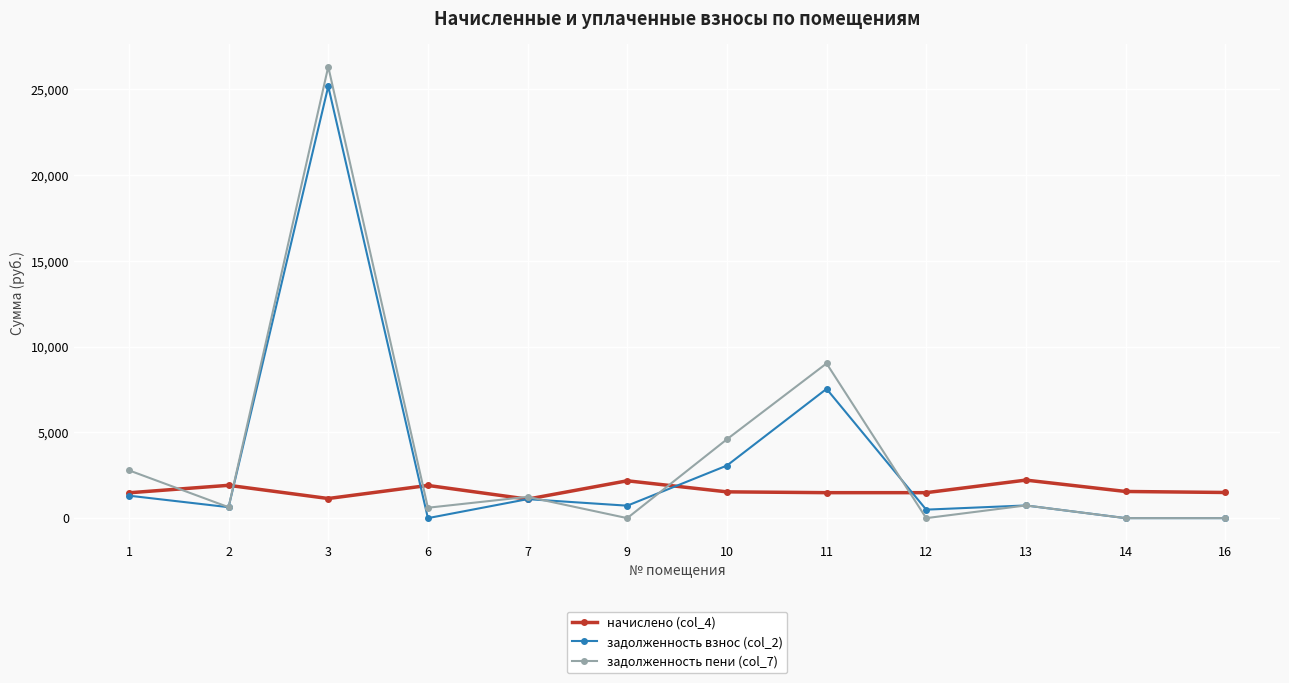

True or false: начислено (col_4) has more than 1 interior local peaks.

True